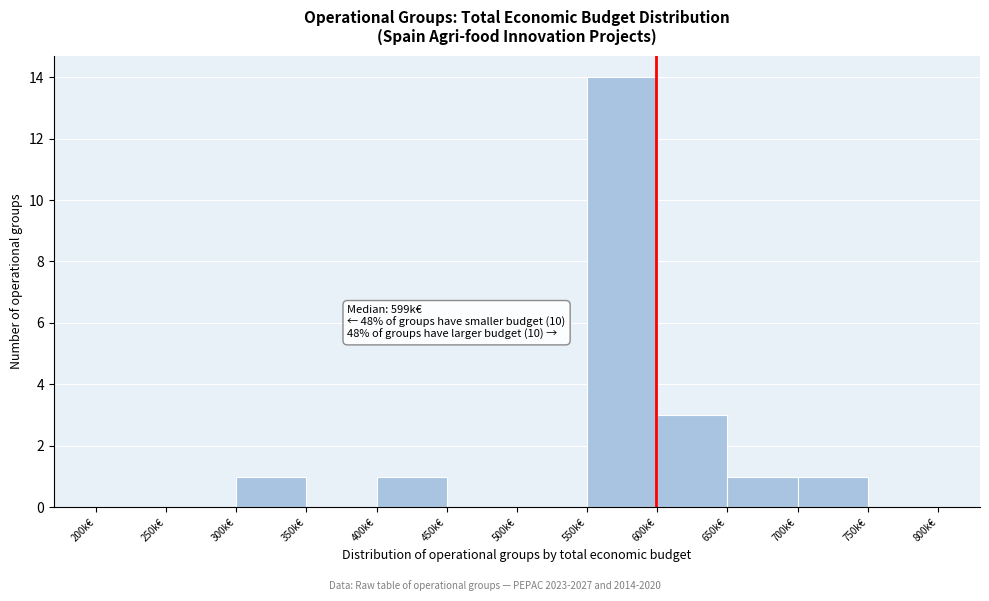

Reading left to right, extract all data points from this chart.

200k€=0	250k€=0	300k€=1	350k€=0	400k€=1	450k€=0	500k€=0	550k€=14	600k€=3	650k€=1	700k€=1	750k€=0